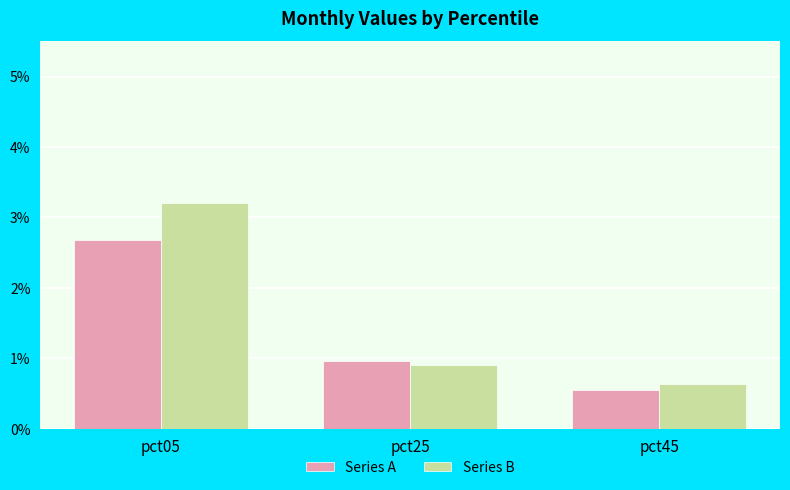

Which series has the largest range (max minus min)?

Series B